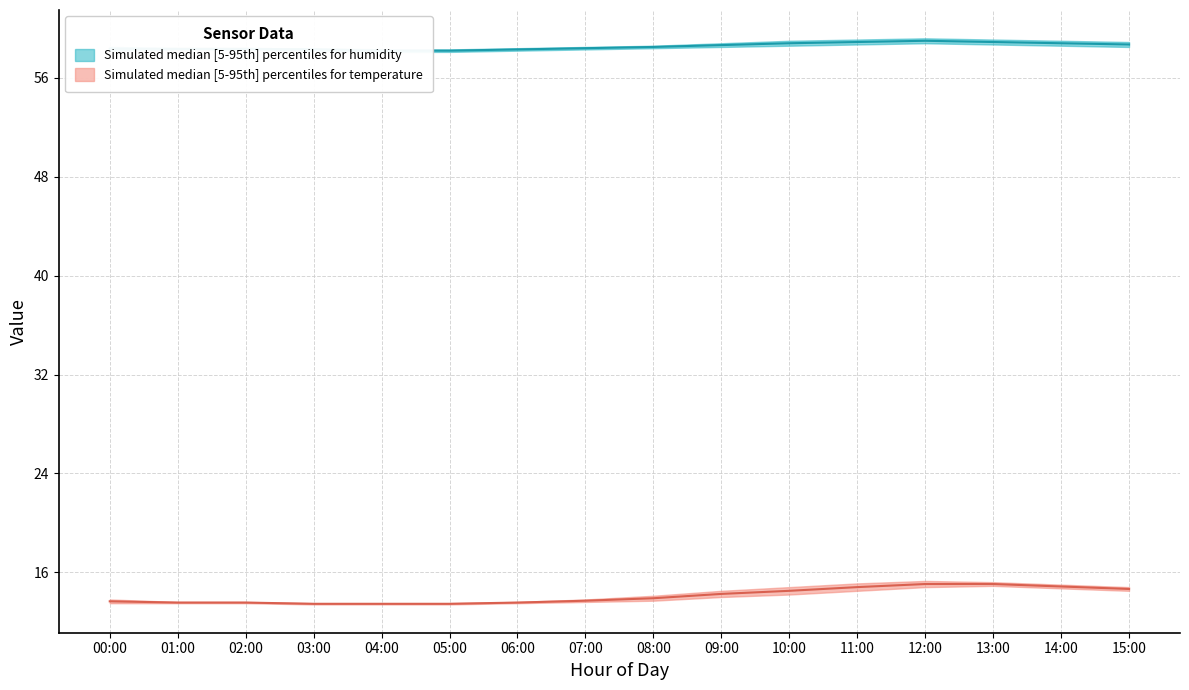

What is the maximum value for humidity_upper?

59.2